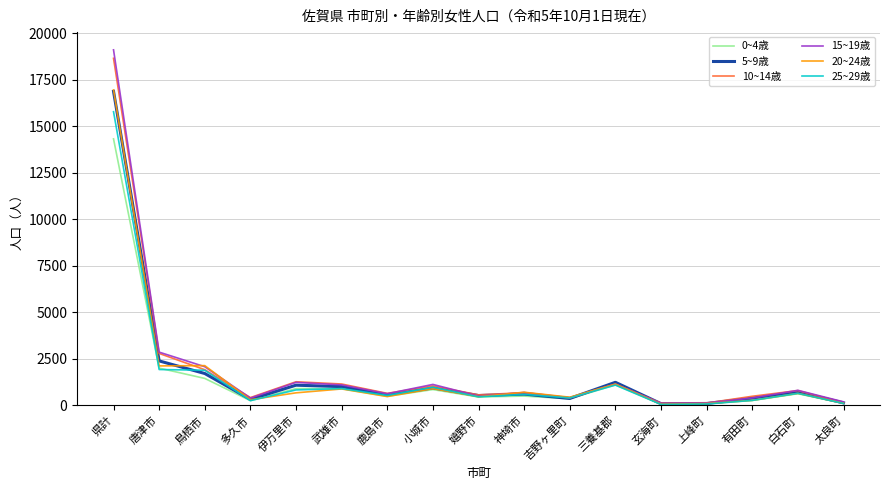

What is the sum of the 0~4歳 values at 白石町 and 伊万里市?

1519